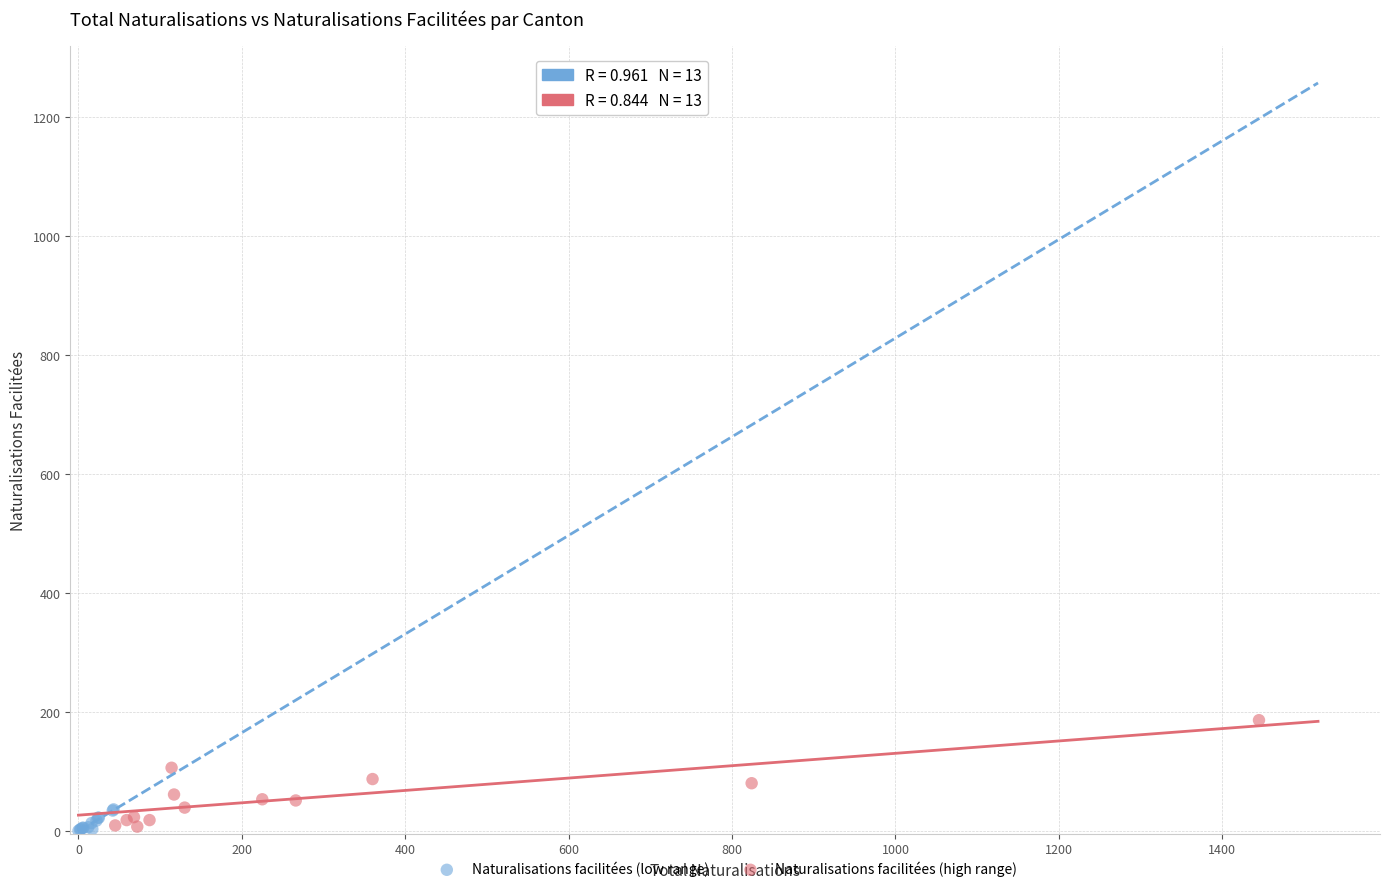

What are all the series names shown in the legend?

Naturalisations facilitées (low range), Naturalisations facilitées (high range)